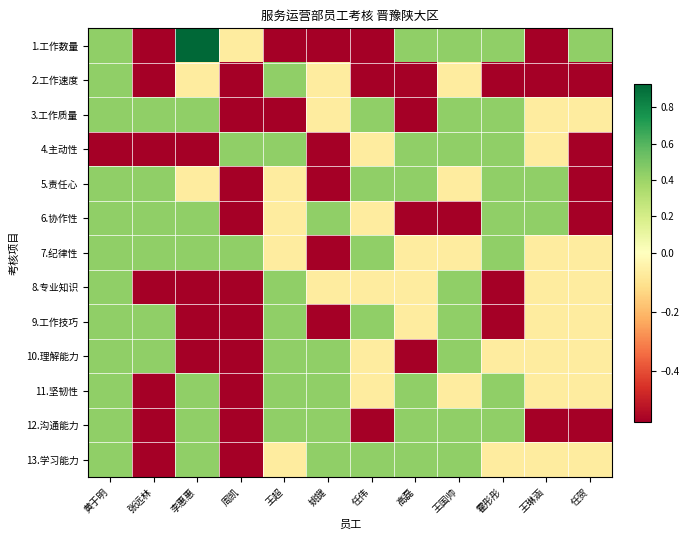

At how many categories does at least one series exceed 0?

12